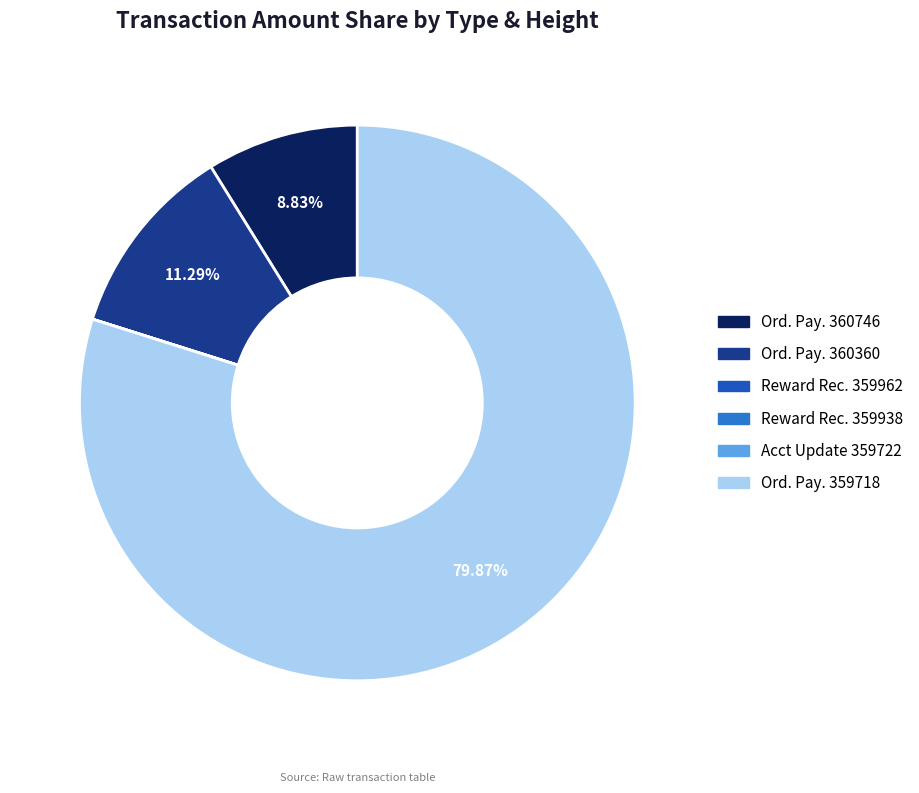

Does Ord. Pay. 360360 account for over 50% of the chart?

No